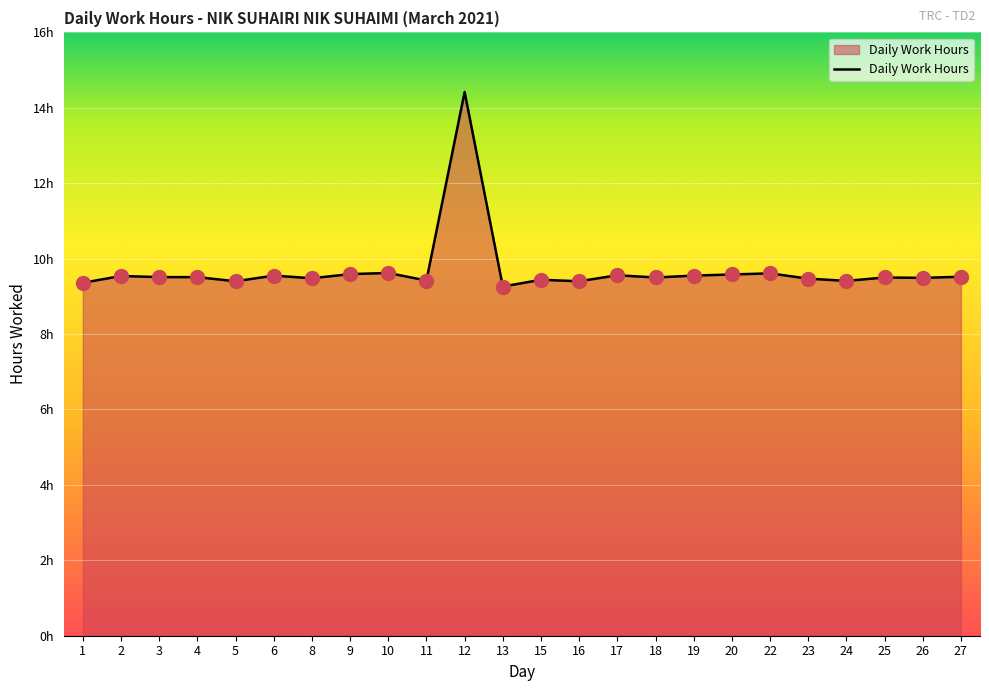

What is the value of the 13th point from the left?

9.4